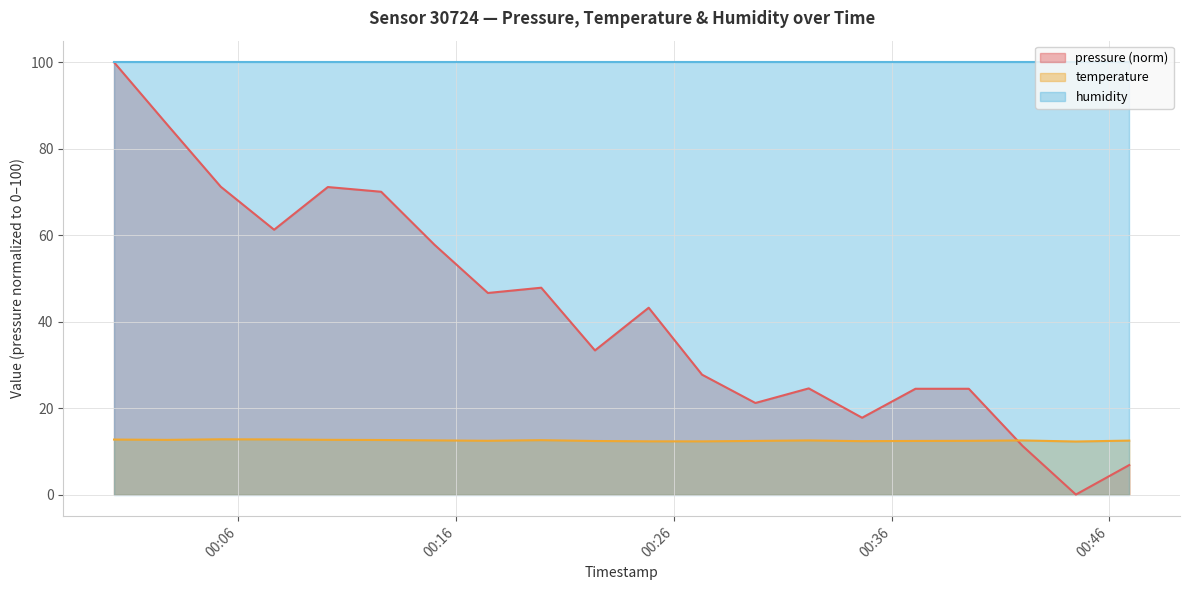

What is the lowest value of the temperature series?

12.3